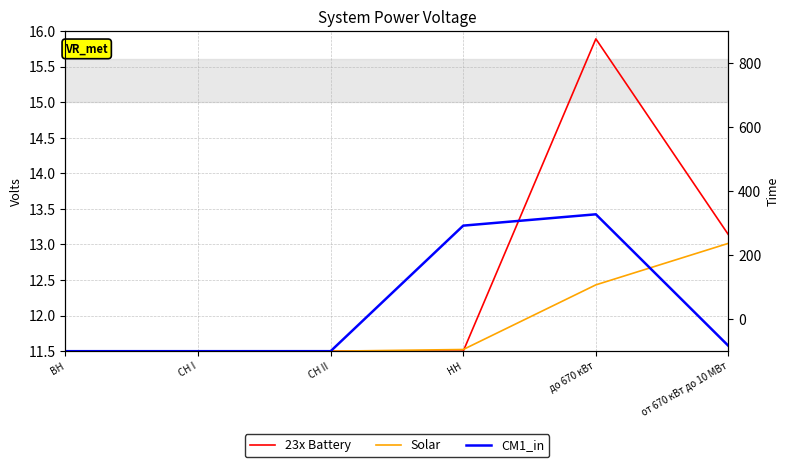

At which category is the sum across all series the highest?

до 670 кВт